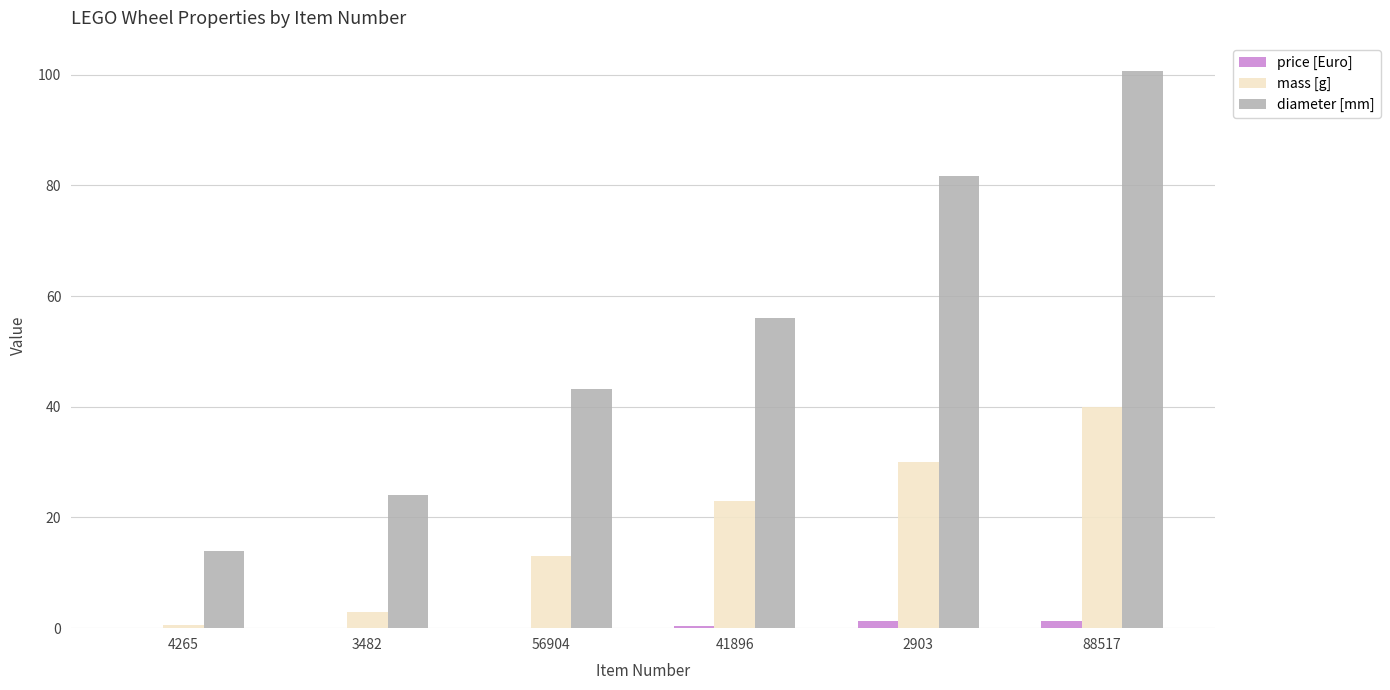

Which series has the widest spread of values?

diameter [mm]